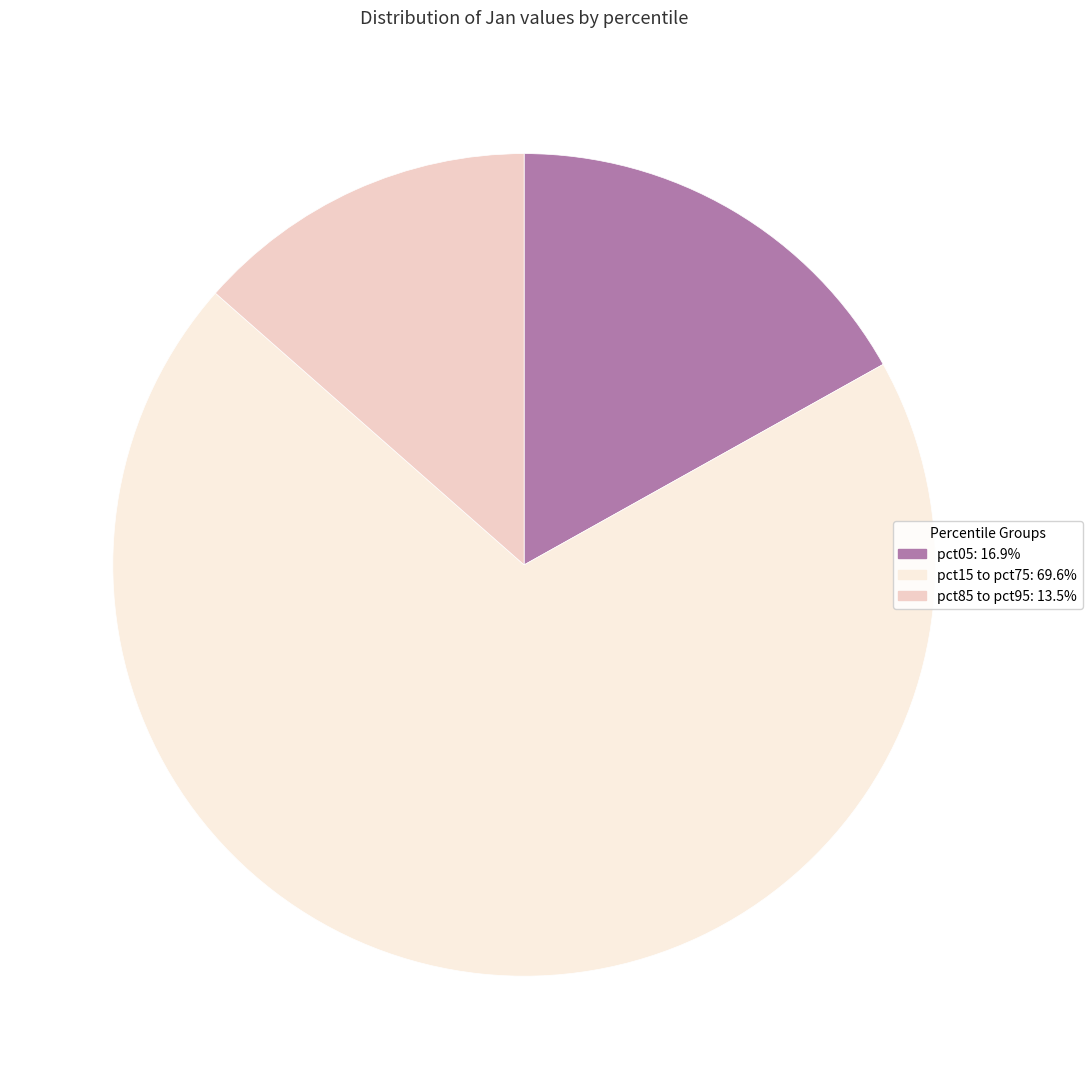

Is there a majority slice in this chart?

Yes